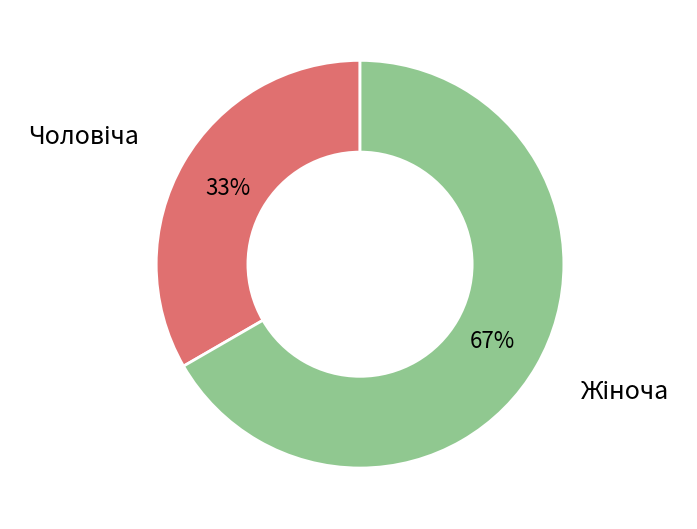

Is there a majority slice in this chart?

Yes